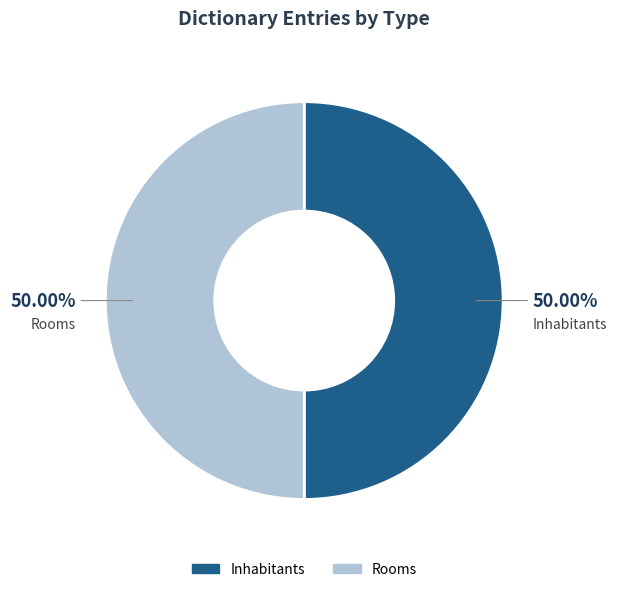

How much of the chart is everything except Inhabitants?

50.0%